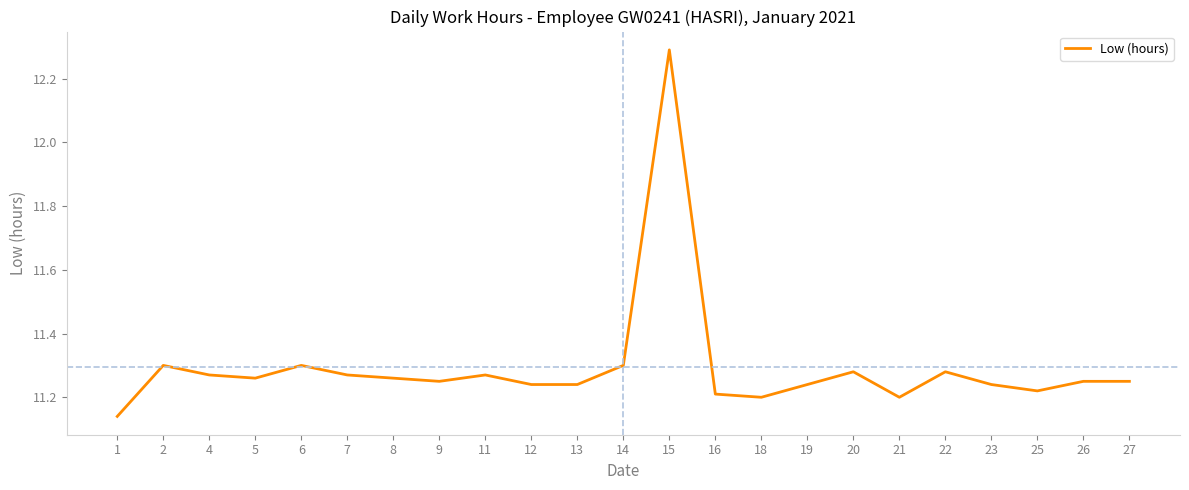

Which label corresponds to the smallest value in the chart?

1